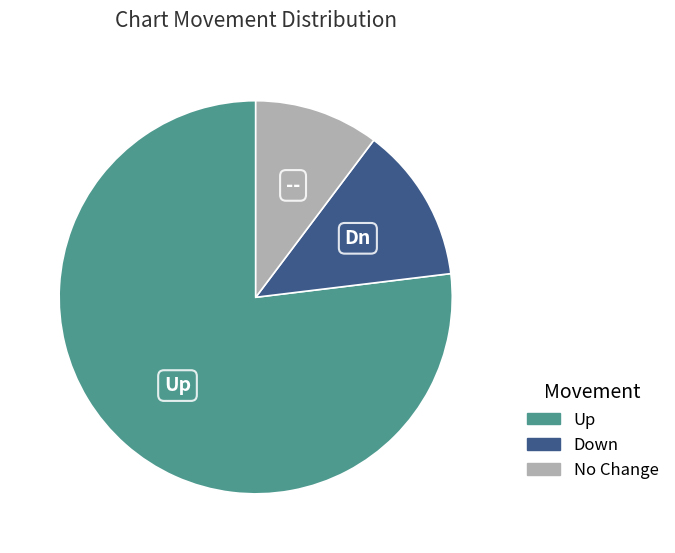

Is there a majority slice in this chart?

Yes